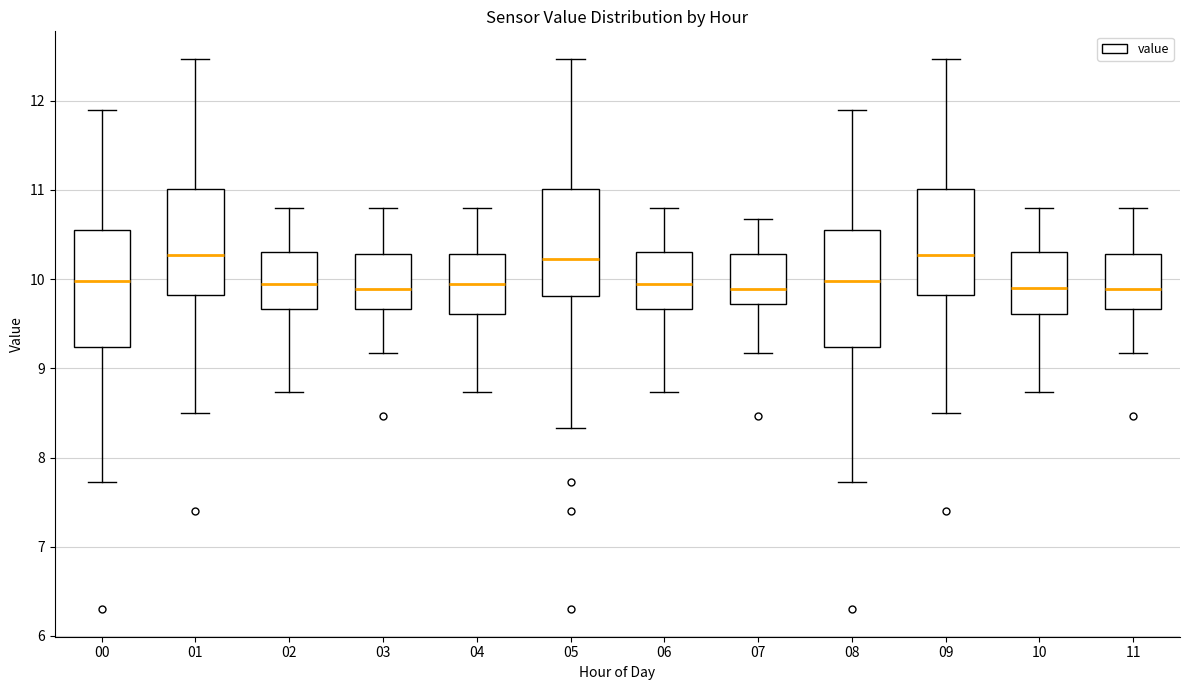

Reading left to right, read every box against the y-axis: the position of its median line, the range the box covers, and the ends of its whiskers. The values are not printed on the chart, so give them approximately, as read against the axis.

00: median 10.0, box 9.2 to 10.5, whiskers 7.7 to 11.9
01: median 10.3, box 9.8 to 11.0, whiskers 8.5 to 12.5
02: median 10.0, box 9.7 to 10.3, whiskers 8.7 to 10.8
03: median 9.9, box 9.7 to 10.3, whiskers 9.2 to 10.8
04: median 10.0, box 9.6 to 10.3, whiskers 8.7 to 10.8
05: median 10.2, box 9.8 to 11.0, whiskers 8.3 to 12.5
06: median 10.0, box 9.7 to 10.3, whiskers 8.7 to 10.8
07: median 9.9, box 9.7 to 10.3, whiskers 9.2 to 10.7
08: median 10.0, box 9.2 to 10.5, whiskers 7.7 to 11.9
09: median 10.3, box 9.8 to 11.0, whiskers 8.5 to 12.5
10: median 9.9, box 9.6 to 10.3, whiskers 8.7 to 10.8
11: median 9.9, box 9.7 to 10.3, whiskers 9.2 to 10.8